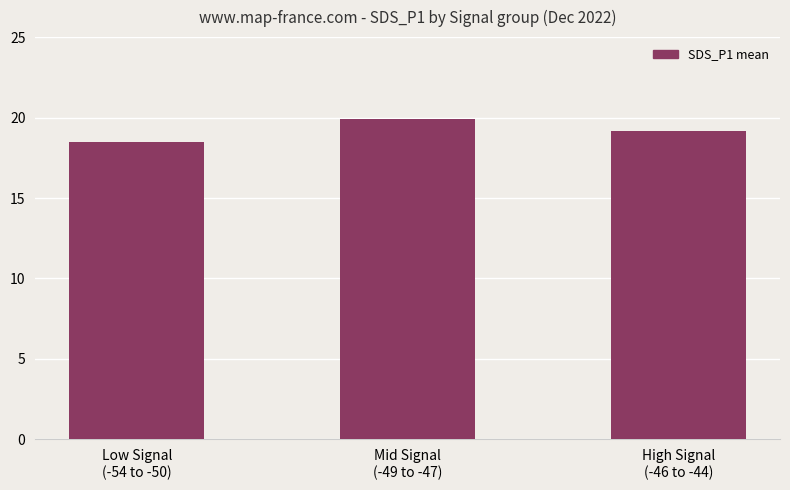

Reading left to right, what are all the values shown in this chart?

Low Signal
(-54 to -50)=18.5	Mid Signal
(-49 to -47)=19.9	High Signal
(-46 to -44)=19.2